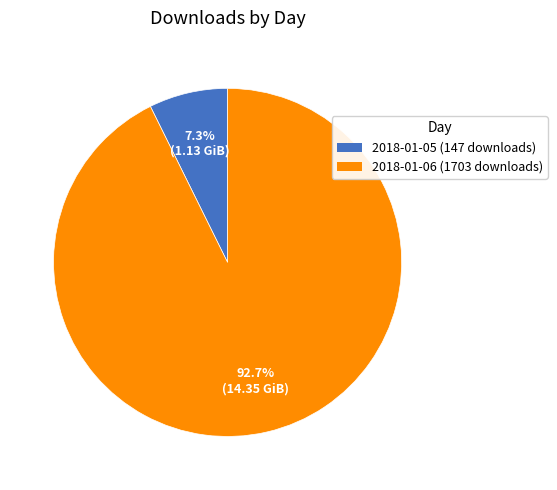

To the nearest percent, what is the combined percentage of 2018-01-05 (147 downloads) and 2018-01-06 (1703 downloads)?

100%